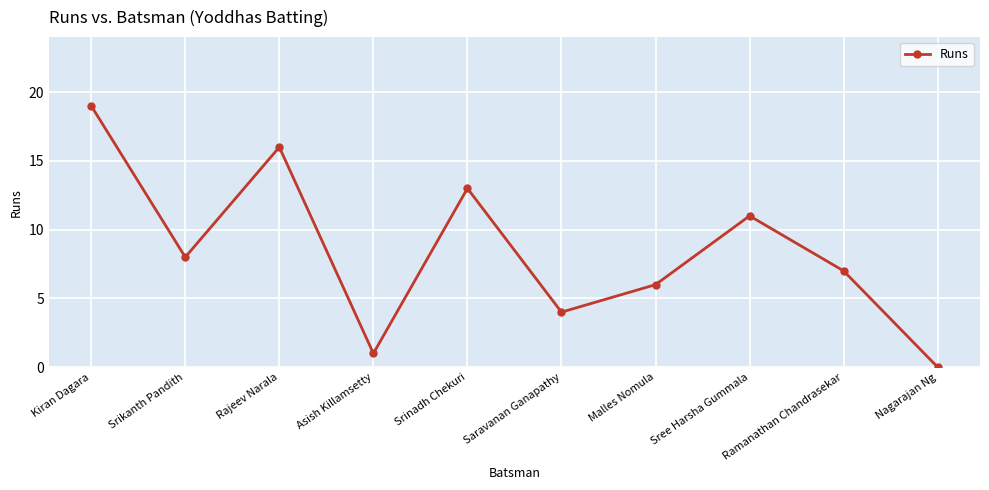

Reading right to left, transcribe all the data shown in this chart.

Nagarajan Ng=0	Ramanathan Chandrasekar=7	Sree Harsha Gummala=11	Malles Nomula=6	Saravanan Ganapathy=4	Srinadh Chekuri=13	Asish Killamsetty=1	Rajeev Narala=16	Srikanth Pandith=8	Kiran Dagara=19